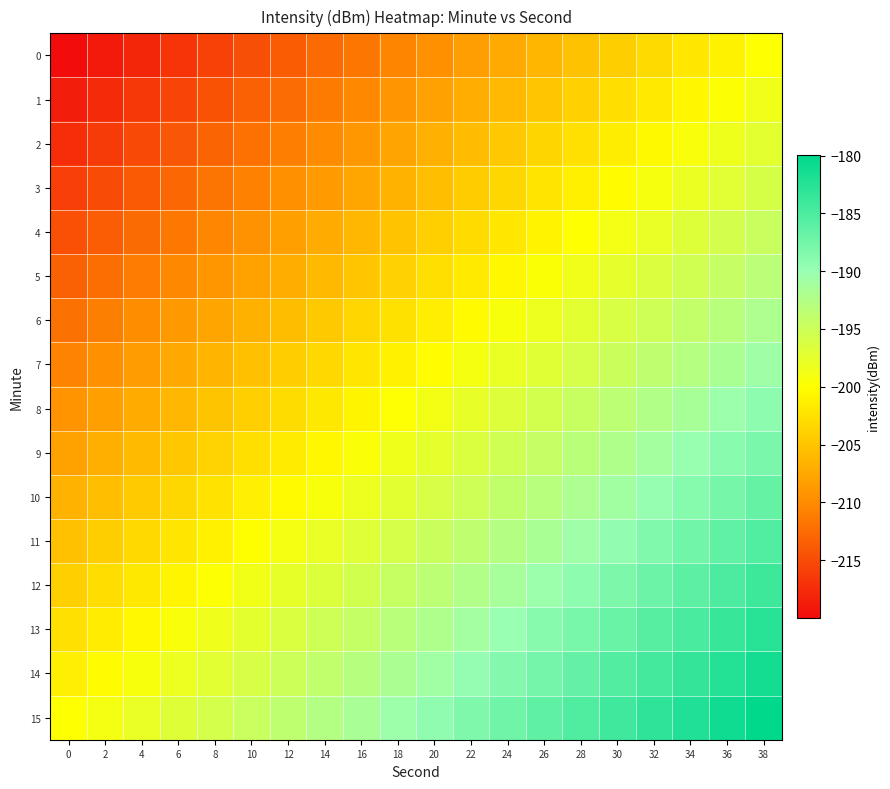

Rank the series by their maximum value, from highest to lowest.

15, 14, 13, 12, 11, 10, 9, 8, 7, 6, 5, 4, 3, 2, 1, 0